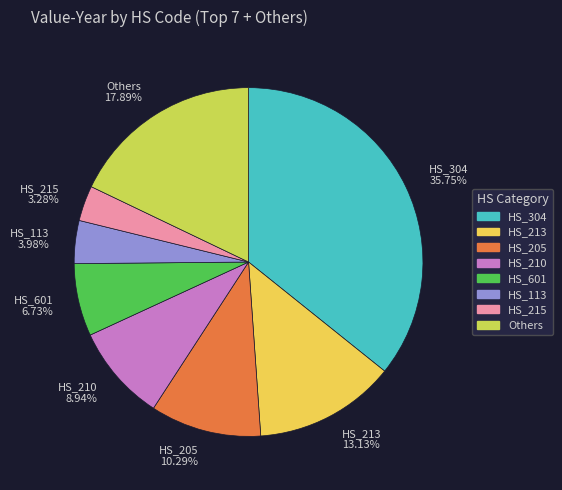

Does any single category account for the majority?

No